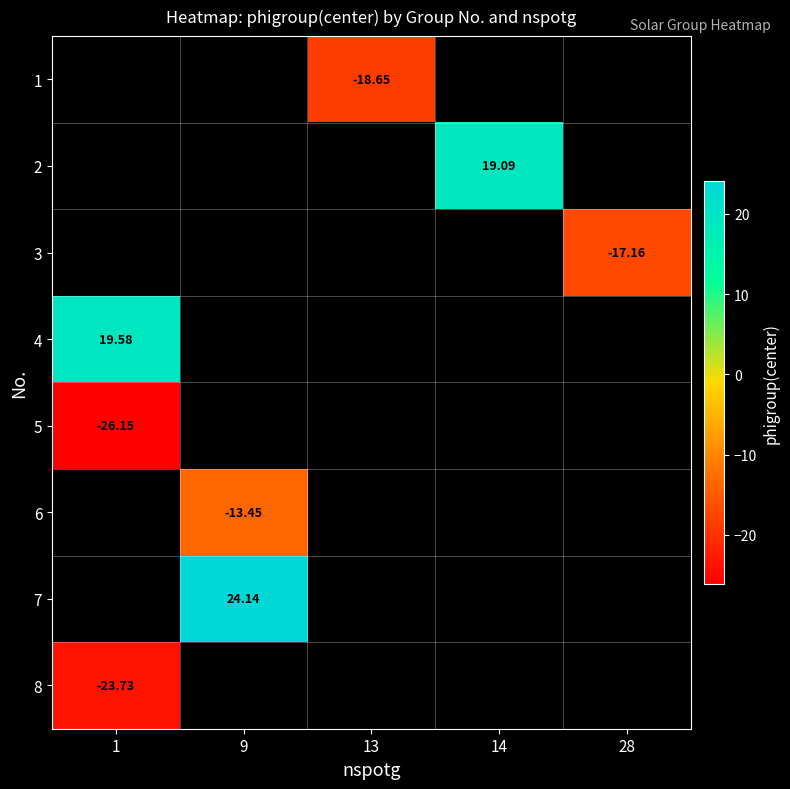

Which category has the lowest value across all series?

1